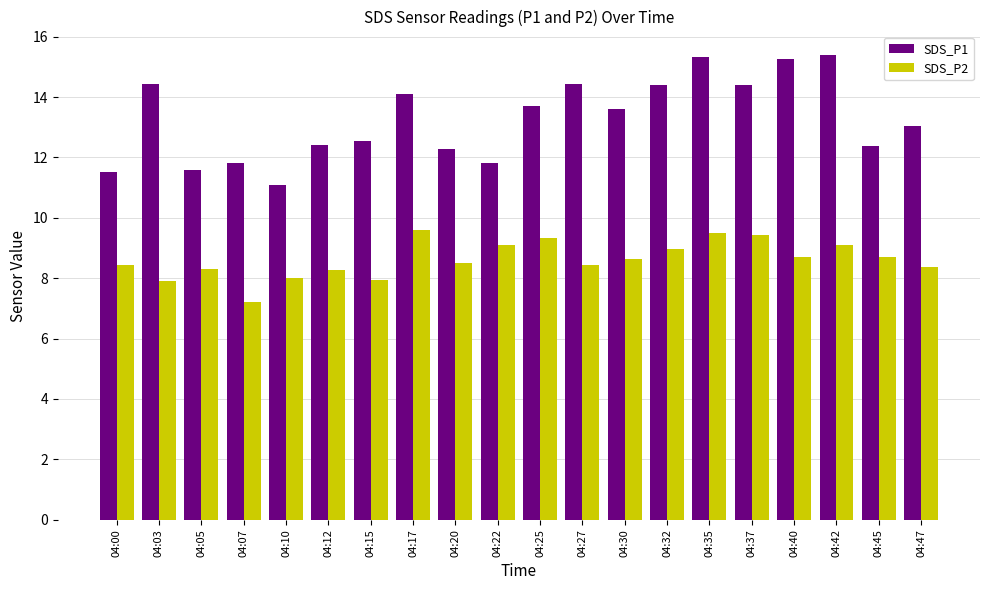

Is the value of SDS_P2 at 04:22 greater than the value of SDS_P1 at 04:32?

No